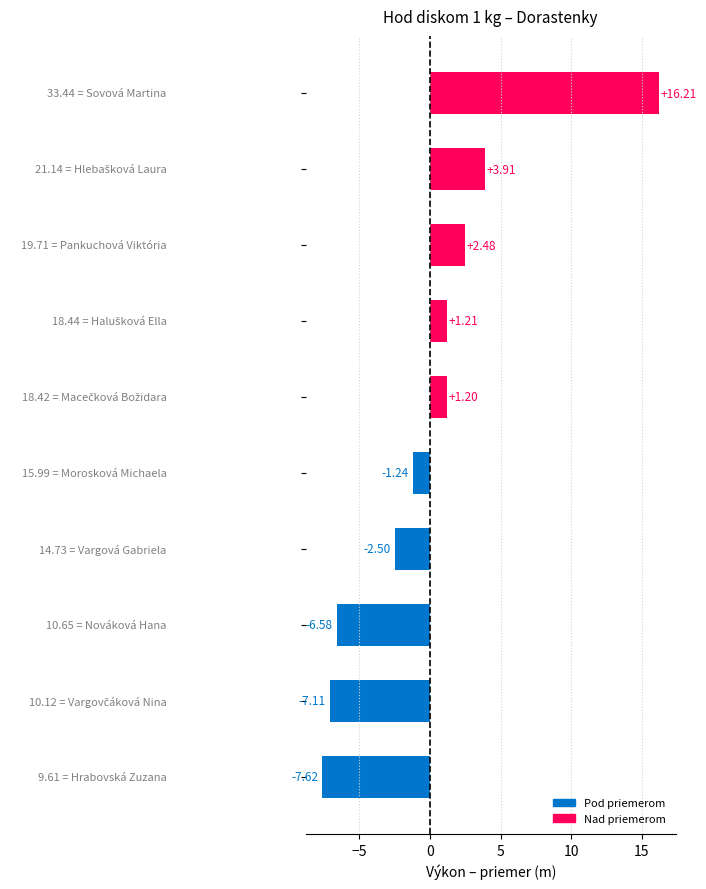

What is the difference between the maximum and minimum values?

23.8